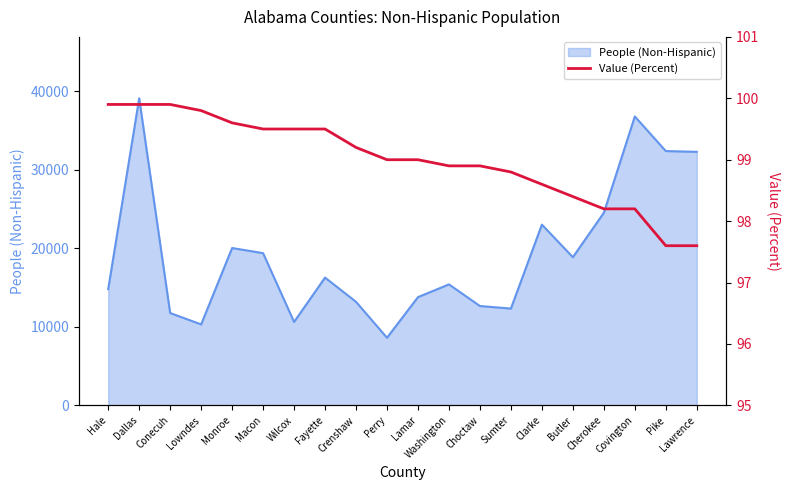

The chart shows a value of 98.4 at Butler. True or false?

True